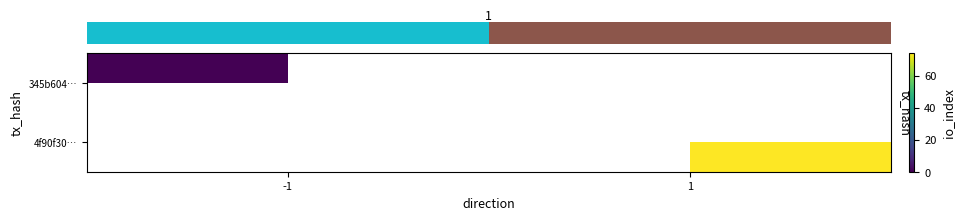

How many distinct data groups are displayed?

2